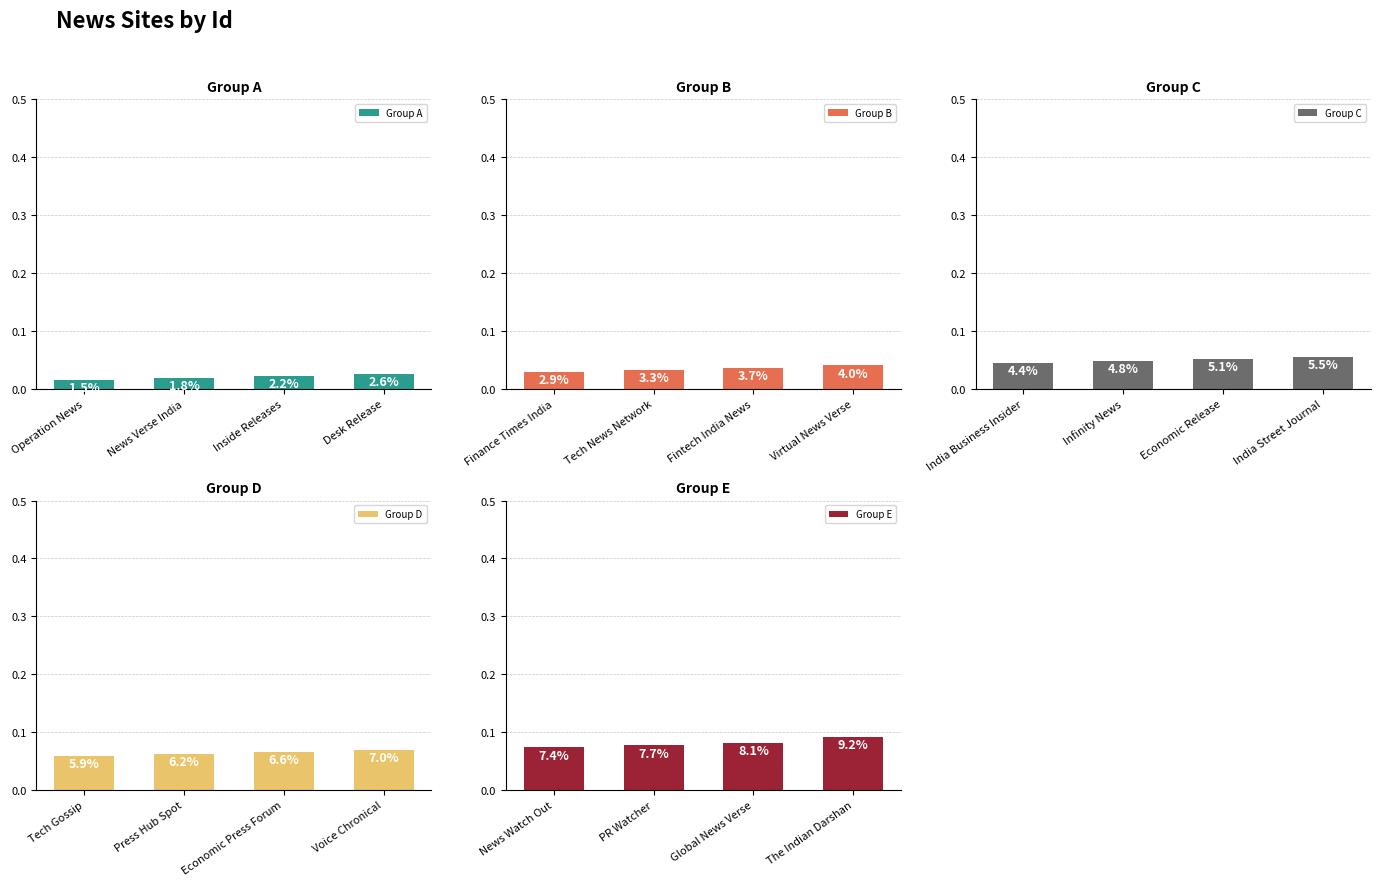

Rank the series at Operation News from highest to lowest value.

Group E, Group D, Group C, Group B, Group A